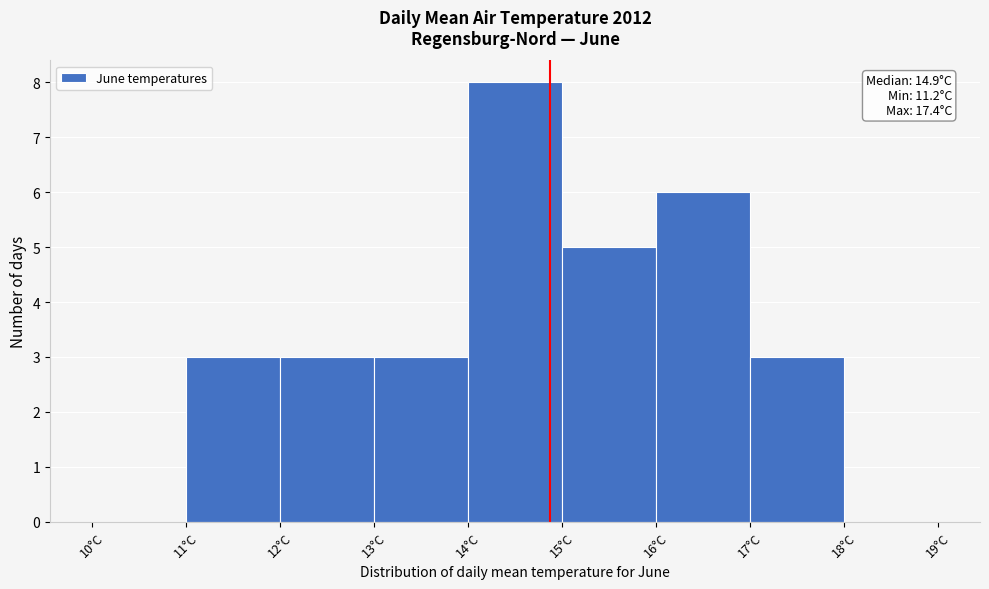

Over which range of the x-axis is the bar tallest?

14 to 15